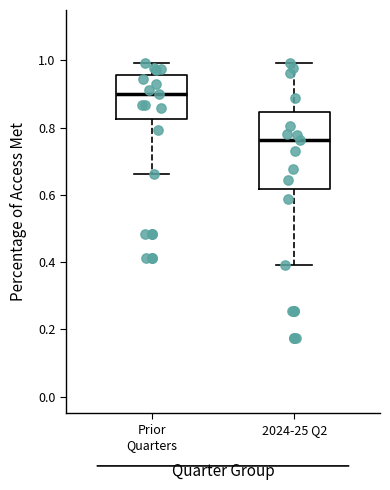

Reading left to right, transcribe this box plot: for each box, give where its median line is, the range the box spans, and where its two whiskers end, as read against the y-axis. The values are not printed on the chart, so give them approximately, as read against the axis.

Prior Quarters: median 0.90, box 0.82 to 0.96, whiskers 0.66 to 1.00
2024-25 Q2: median 0.76, box 0.62 to 0.84, whiskers 0.40 to 1.00